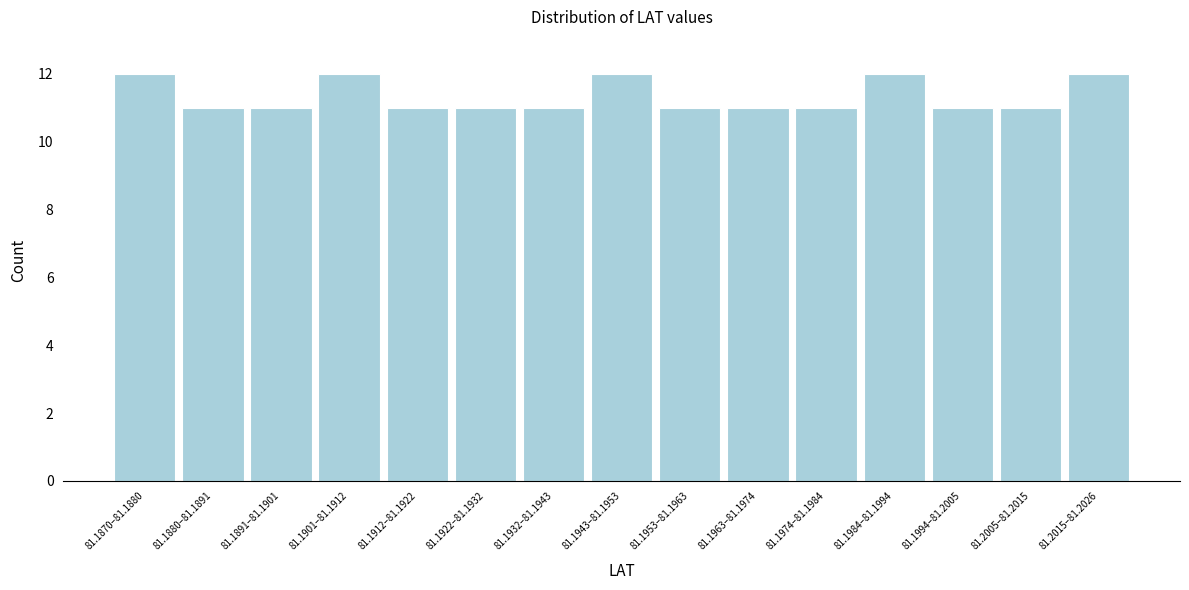

Reading right to left, transcribe all the data shown in this chart.

12	11	11	12	11	11	11	12	11	11	11	12	11	11	12